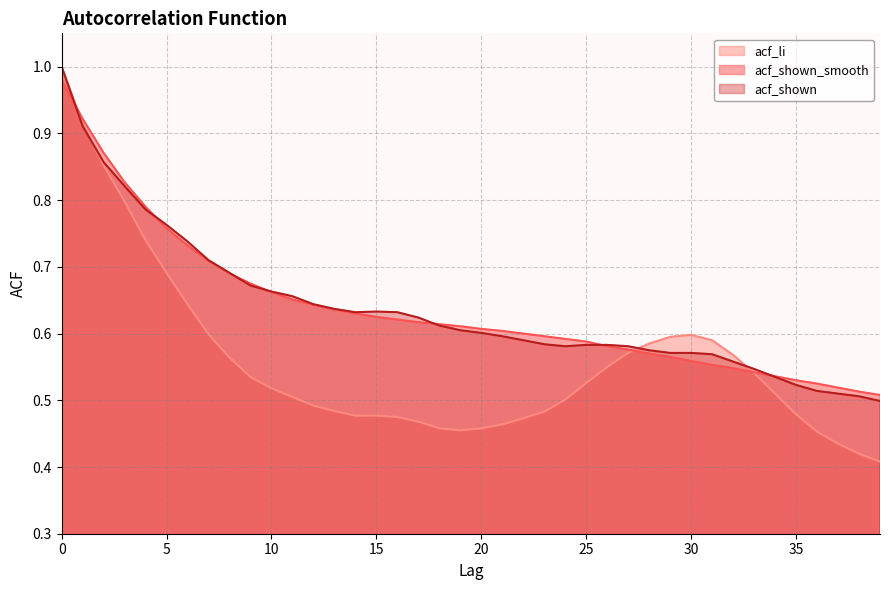

In acf_li, how many points are higher than both neighbors (excluding endpoints)?

1